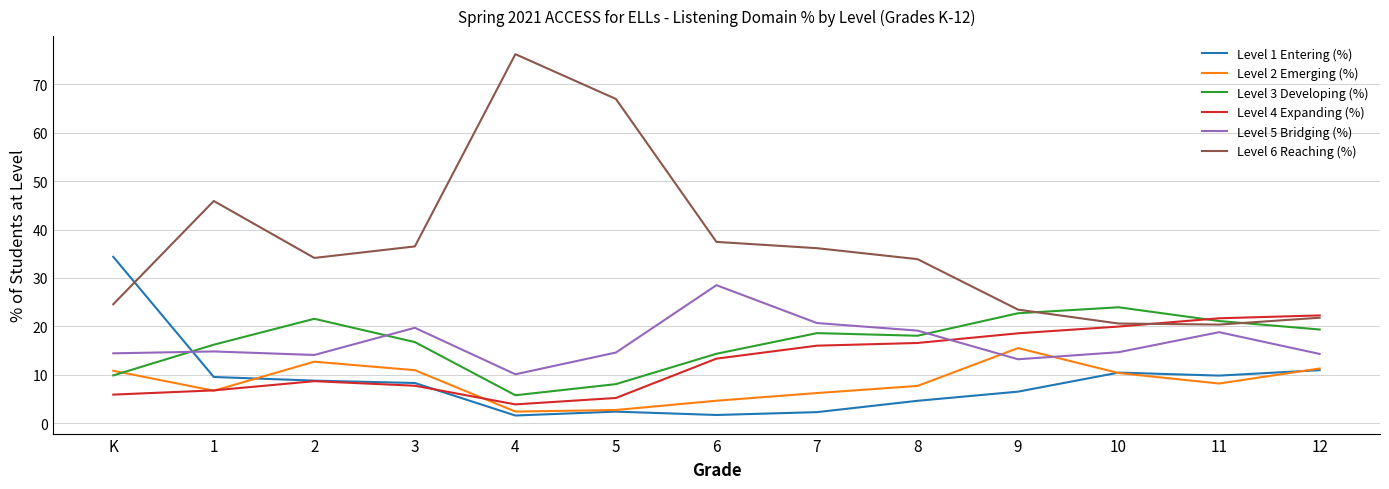

What is the total value across all series at 11?

100.0